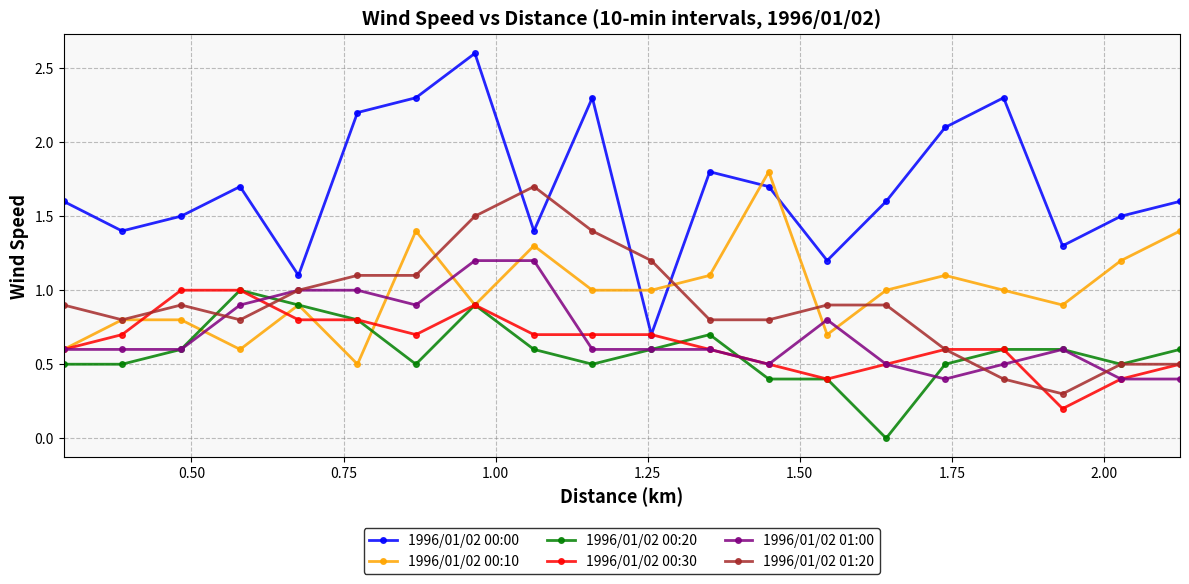

Which series has the largest total across all categories?

1996/01/02 00:00